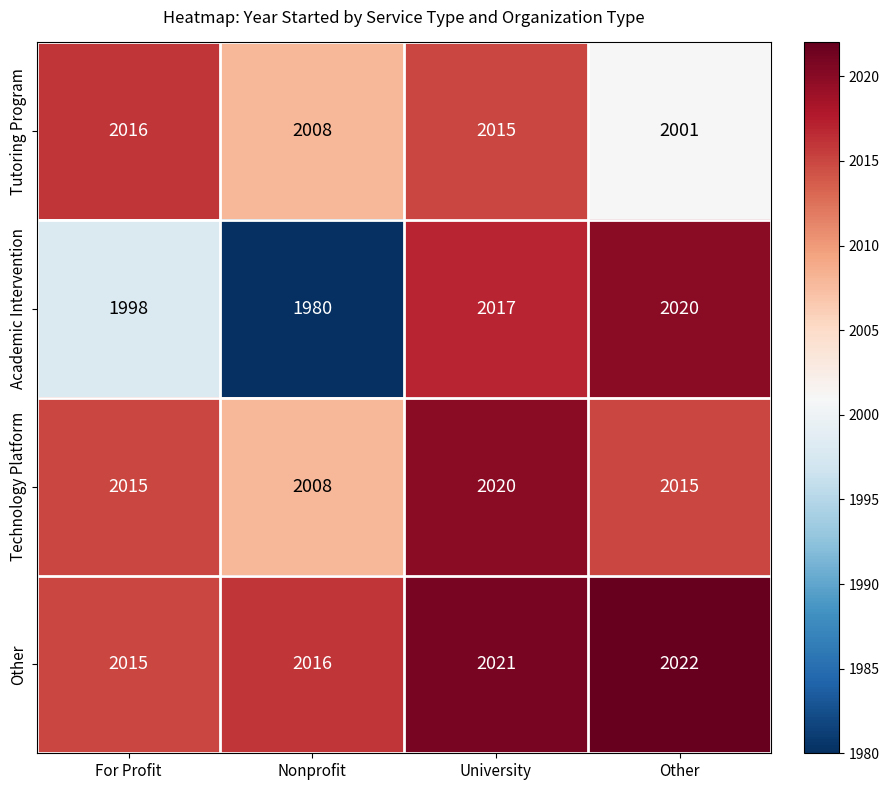

Count the number of categories in the chart.

4